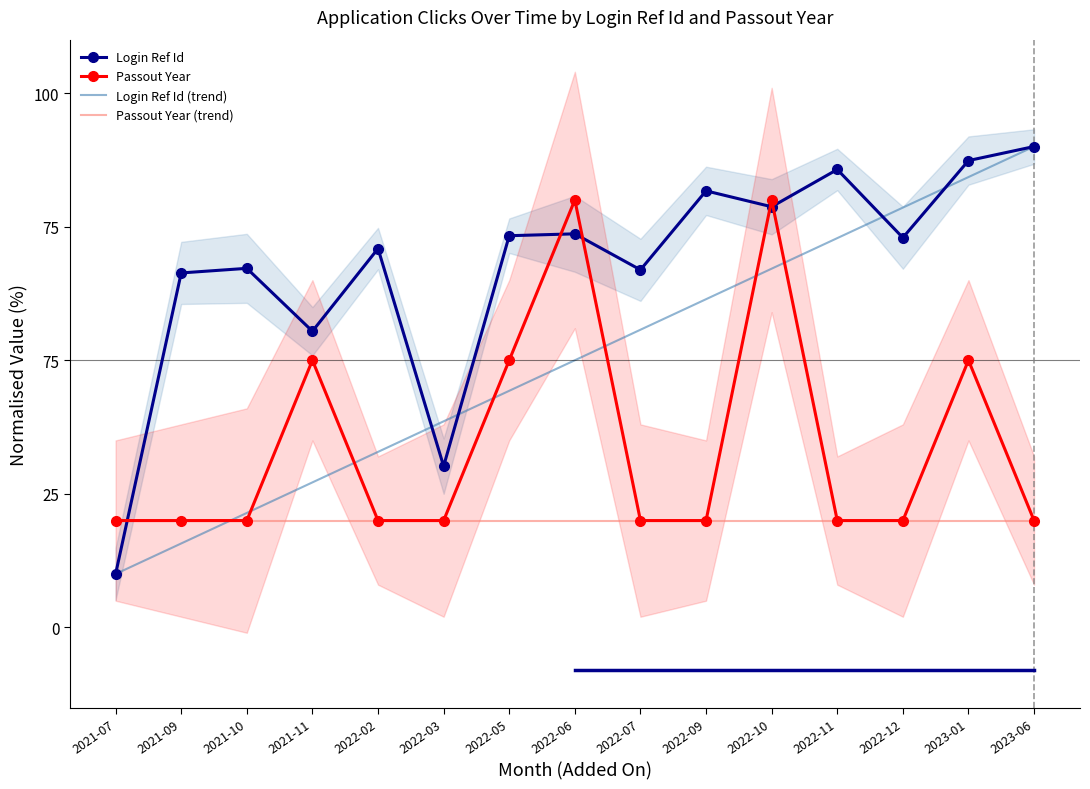

Read the Passout Year value at 2022-07.

20.0